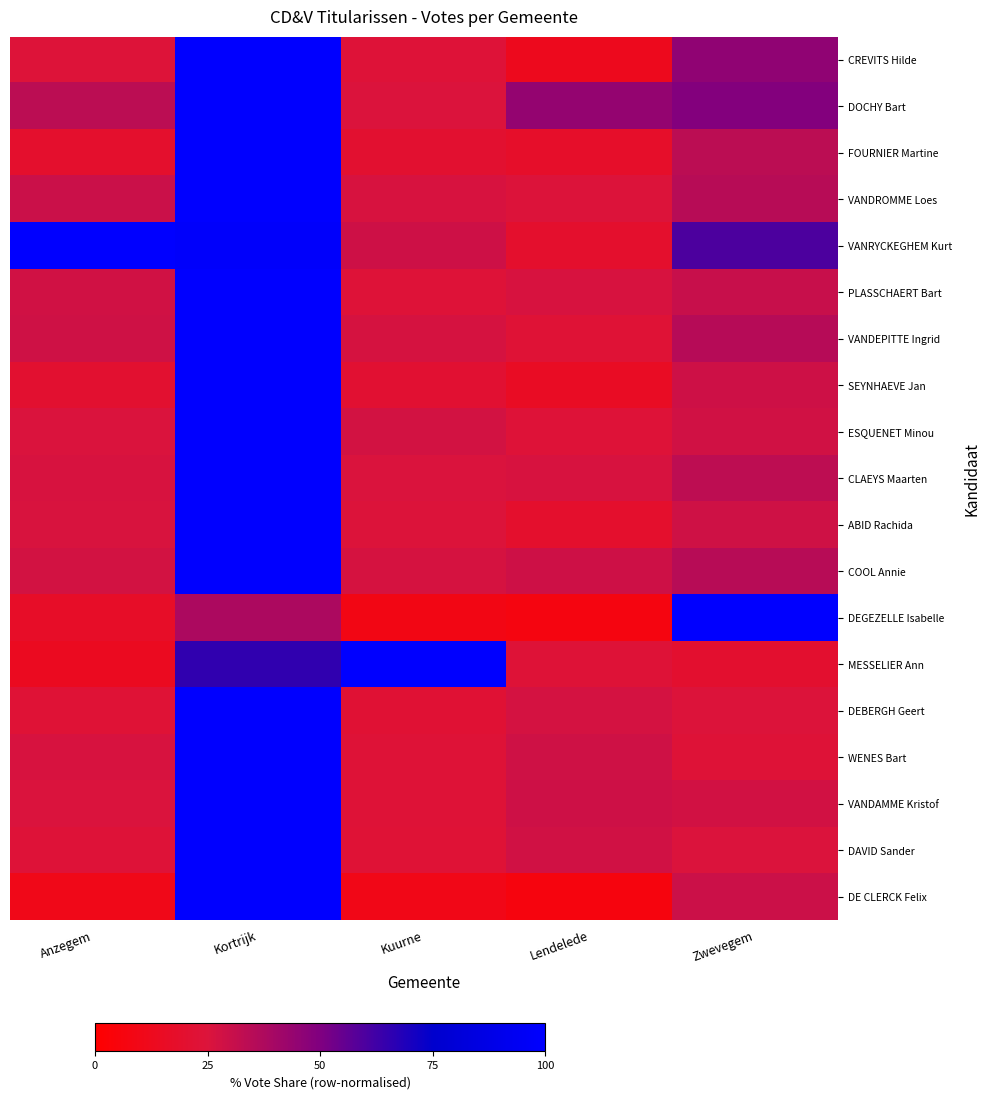

Which label corresponds to the smallest value in the chart?

Lendelede